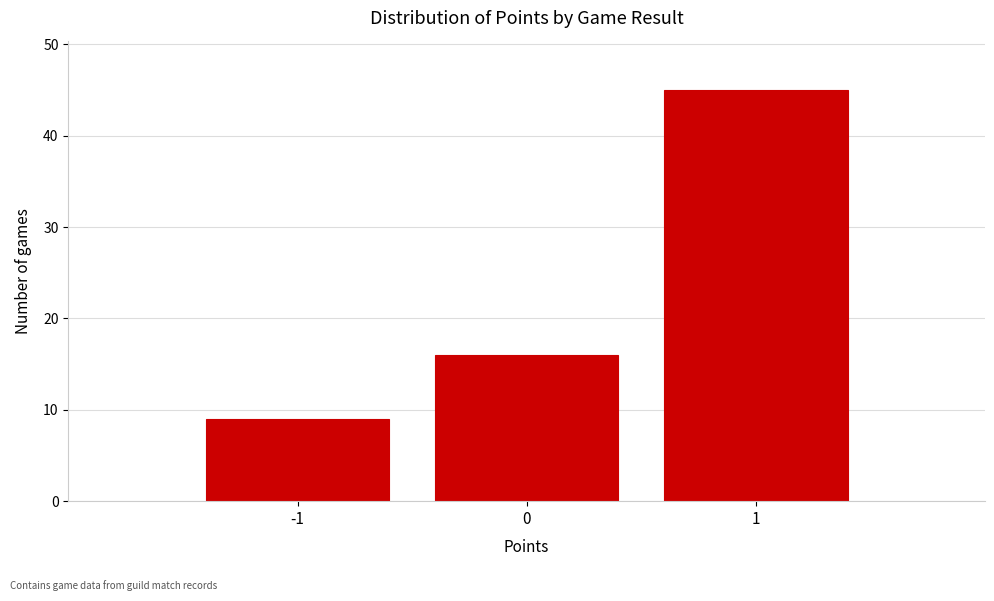

Reading left to right, transcribe this chart: for each bar, give the range it covers on the x-axis and its height. The values are not printed on the chart, so give them approximately, as read against the axis.

-1.5 to -0.5: 9
-0.5 to 0.5: 16
0.5 to 1.5: 45